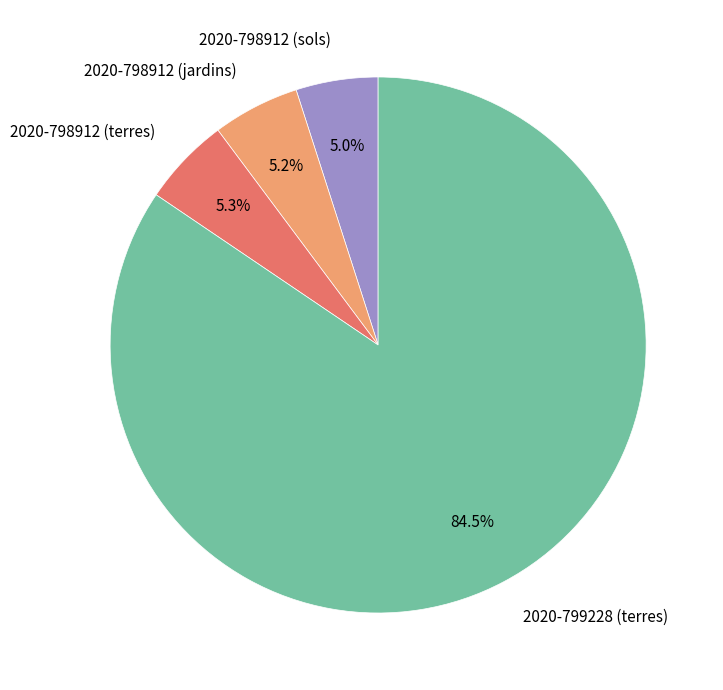

Which category has the biggest portion of the pie?

2020-799228 (terres)